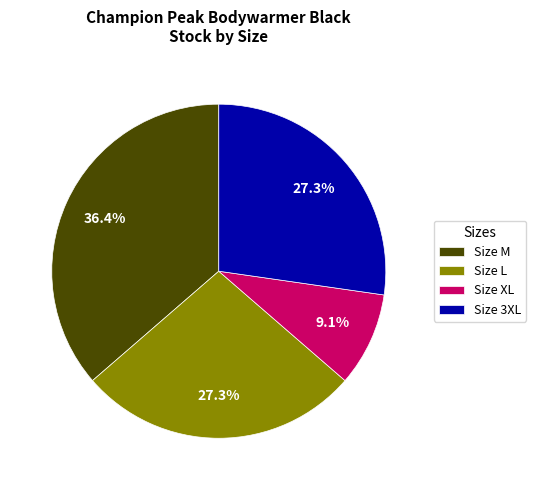

Which category has the smallest portion of the pie?

Size XL